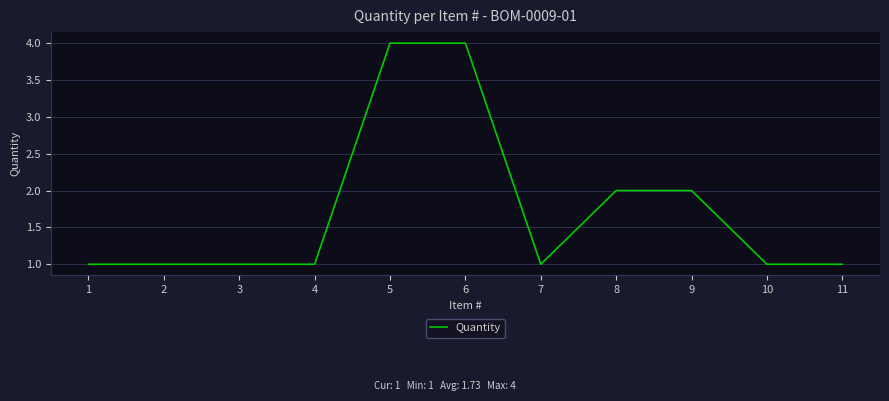

Between 11 and 8, which is larger?

8